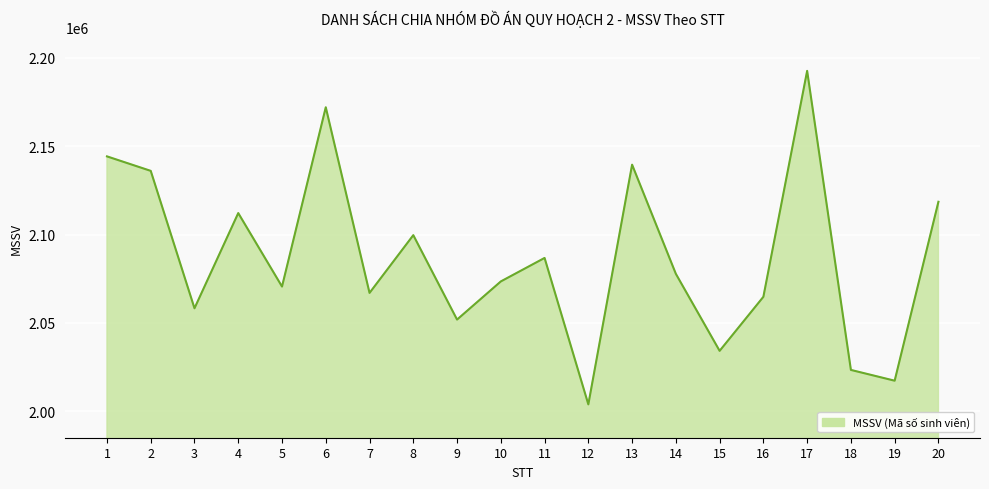

What is the change in value from 1 to 10?

-70800